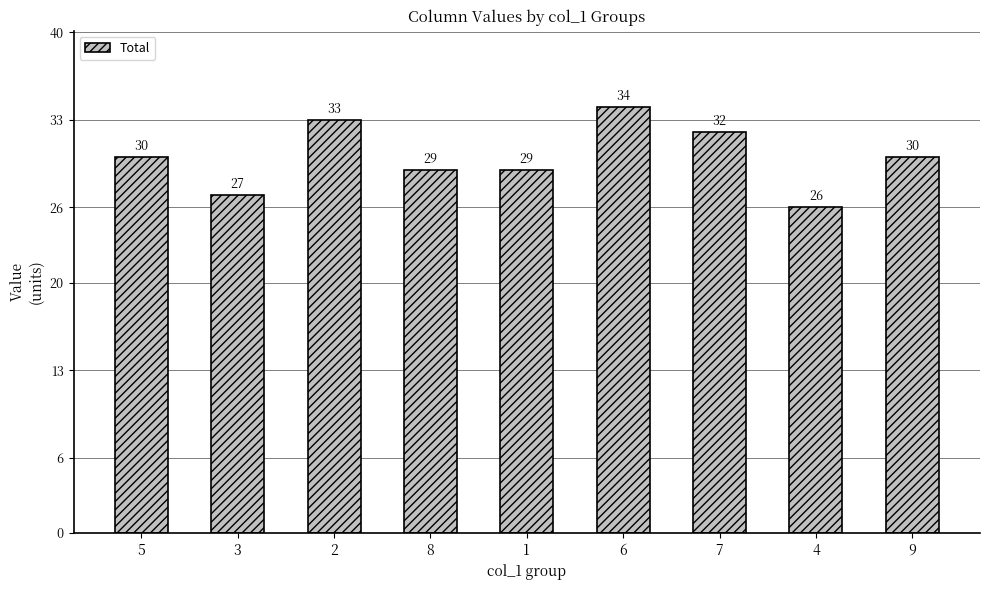

The value at 5 is 39. True or false?

False